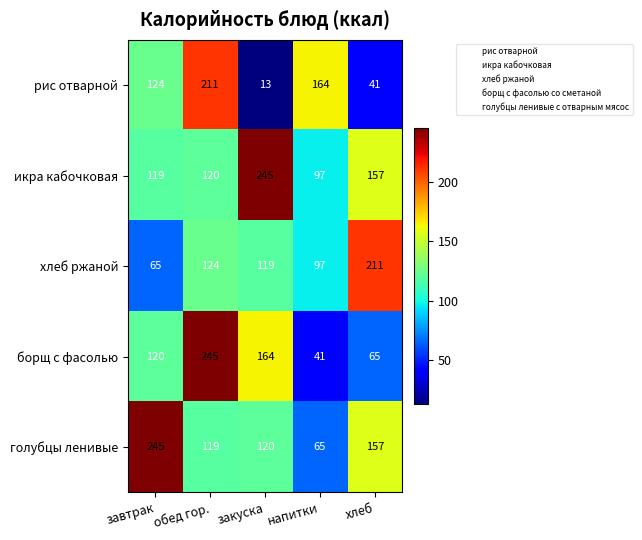

What is the difference between the maximum and minimum values in the борщ с фасолью series?

204